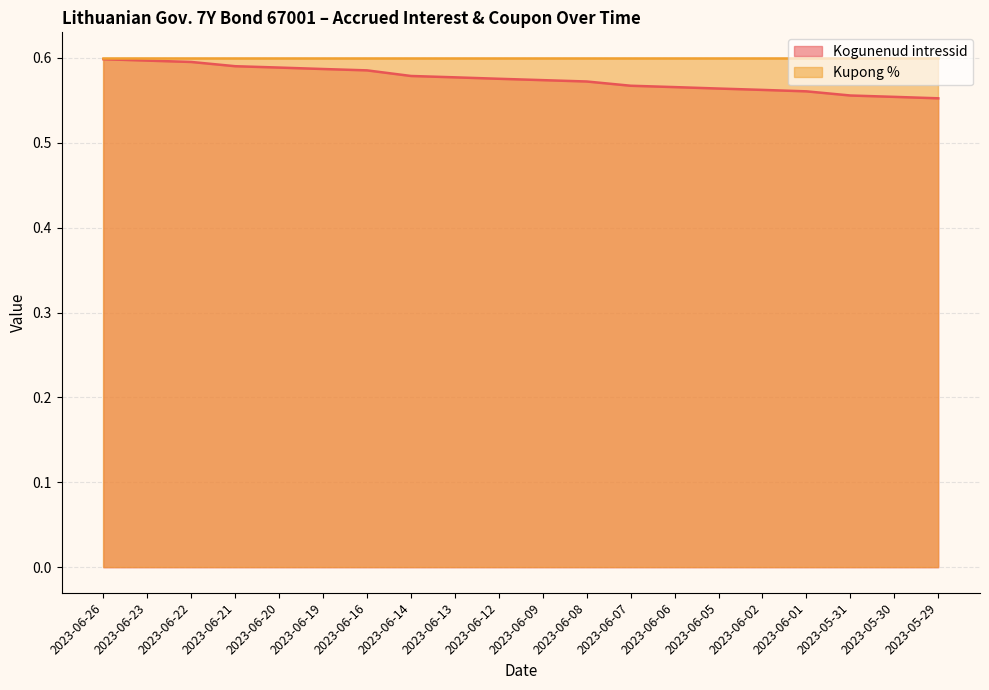

What is the label of the 2nd point from the left?

2023-06-23